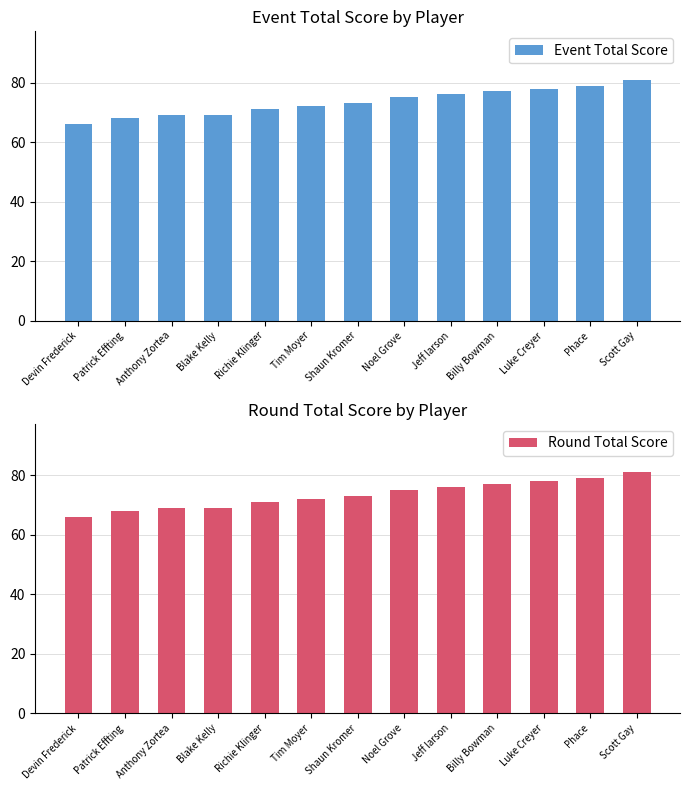

The value of Event Total Score at Luke Creyer is 78. True or false?

True